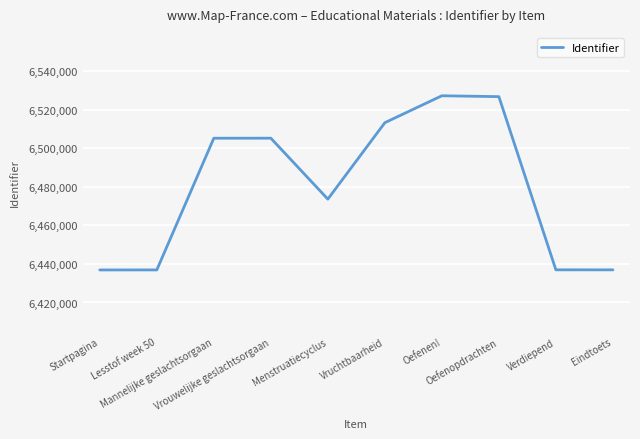

What is the sum of all values?

64799352